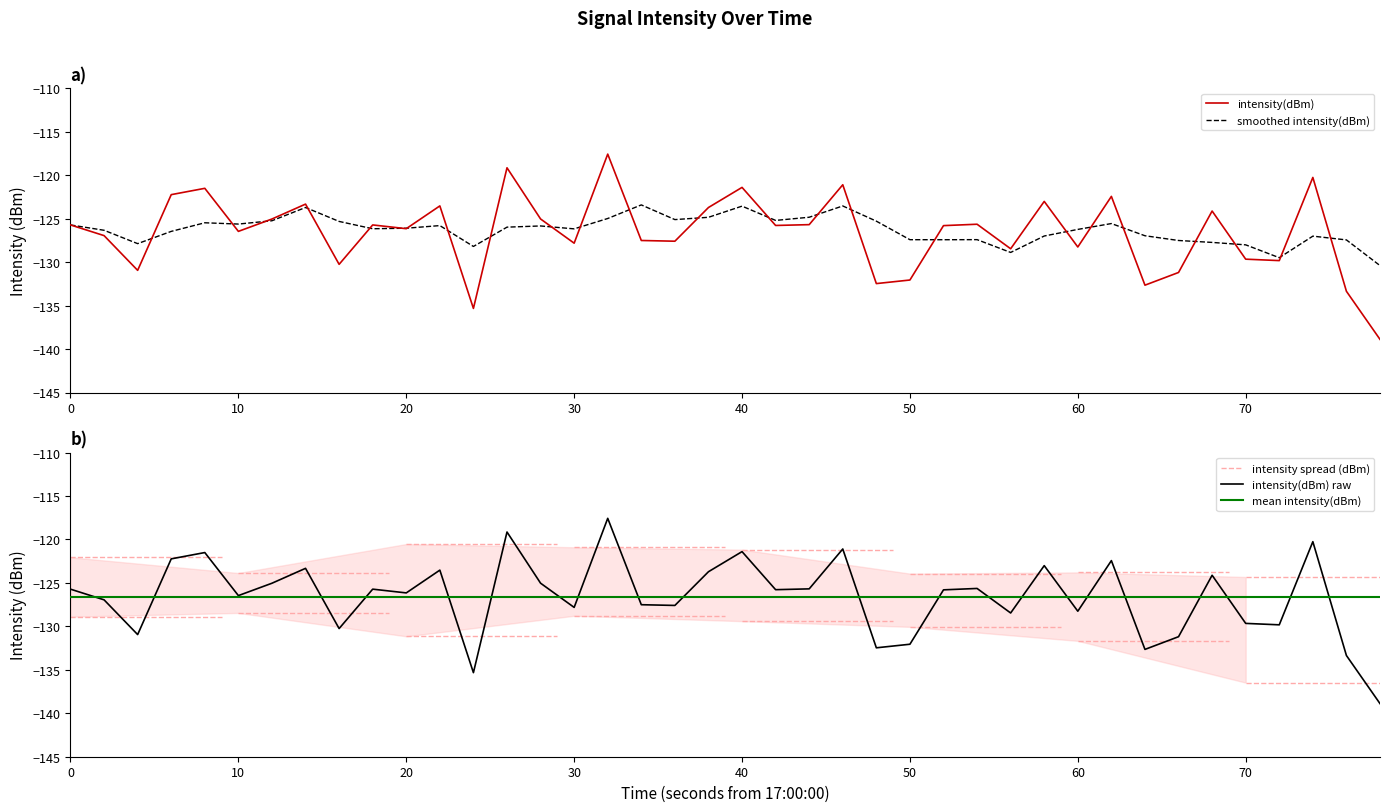

Reading left to right, transcribe all the data shown in this chart.

-125.7	-126.9	-130.9	-122.2	-121.5	-126.5	-125.0	-123.3	-130.3	-125.7	-126.1	-123.5	-135.3	-119.1	-125.0	-127.8	-117.6	-127.5	-127.6	-123.7	-121.4	-125.8	-125.7	-121.1	-132.5	-132.1	-125.8	-125.6	-128.5	-123.0	-128.3	-122.4	-132.6	-131.2	-124.1	-129.7	-129.8	-120.3	-133.4	-138.9